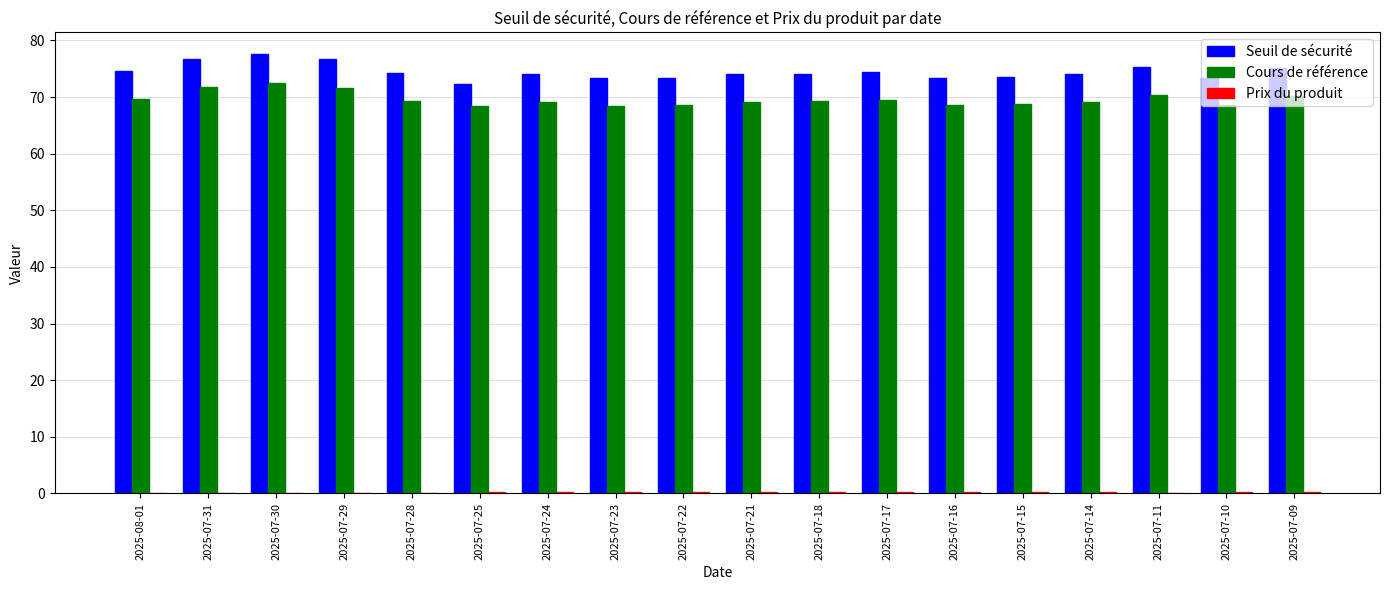

Which series has the widest spread of values?

Seuil de sécurité